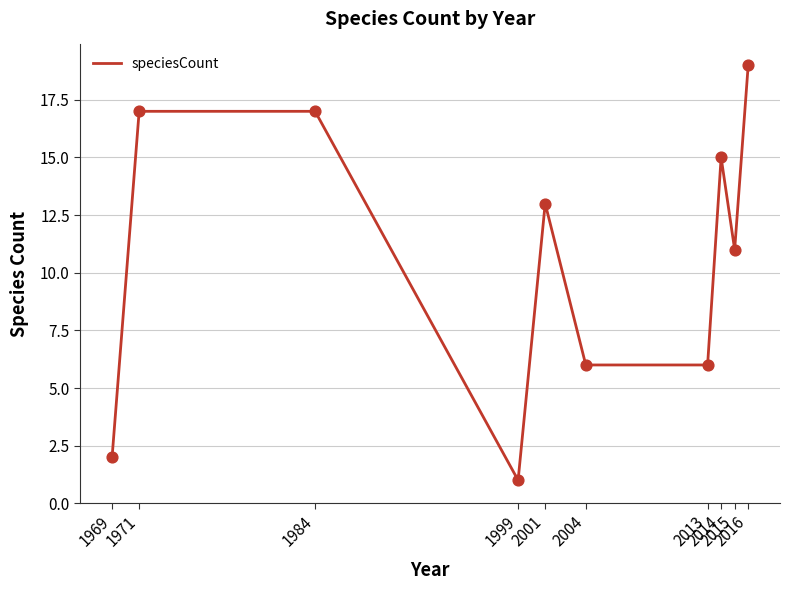

Between 1969 and 2015, which is larger?

2015